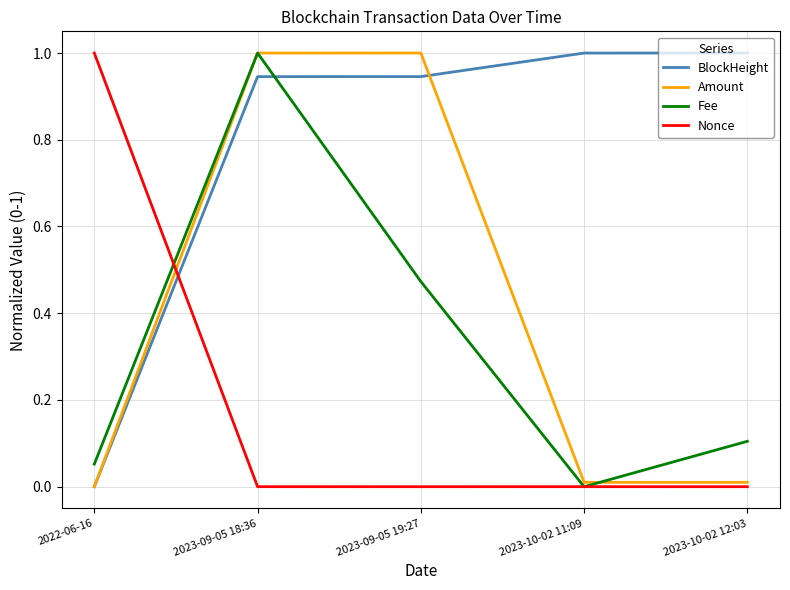

At which label does Nonce reach its peak?

2022-06-16